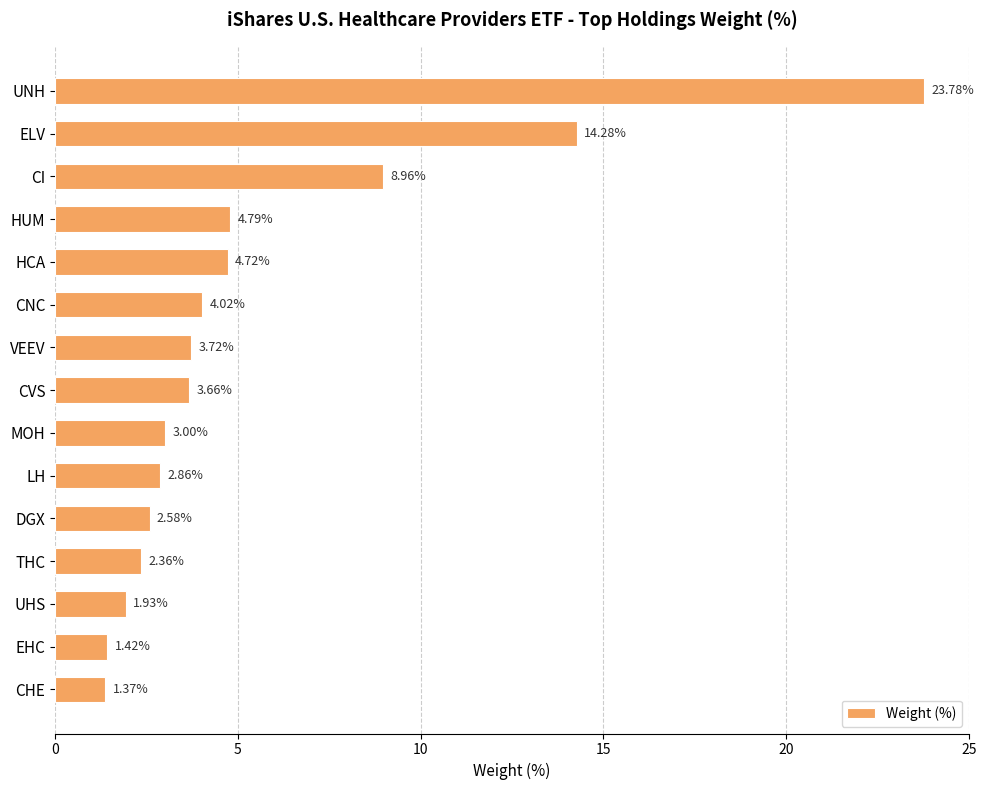

How many bars are there in total?

15